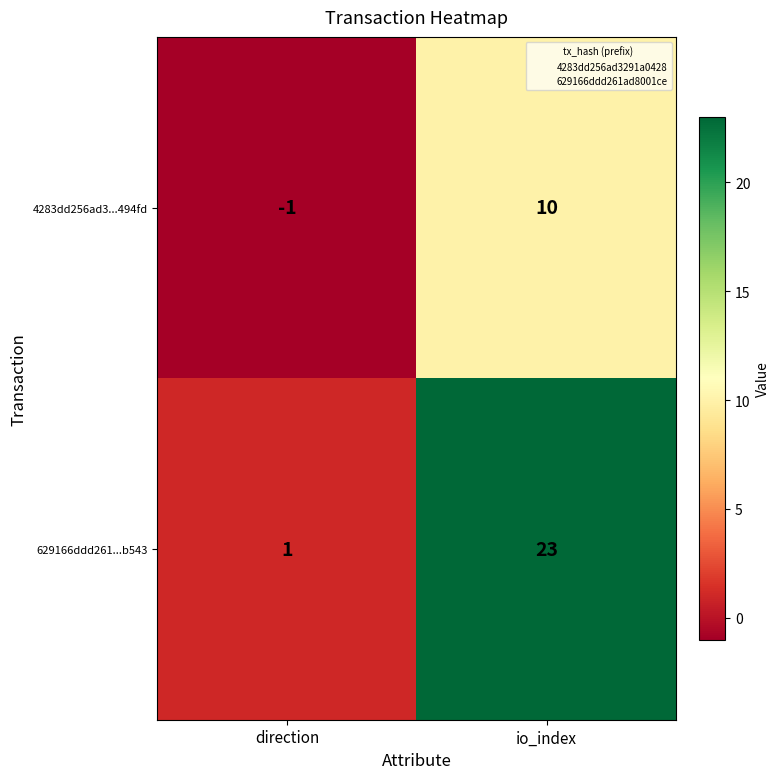

At which category does the chart reach its peak across all series?

io_index